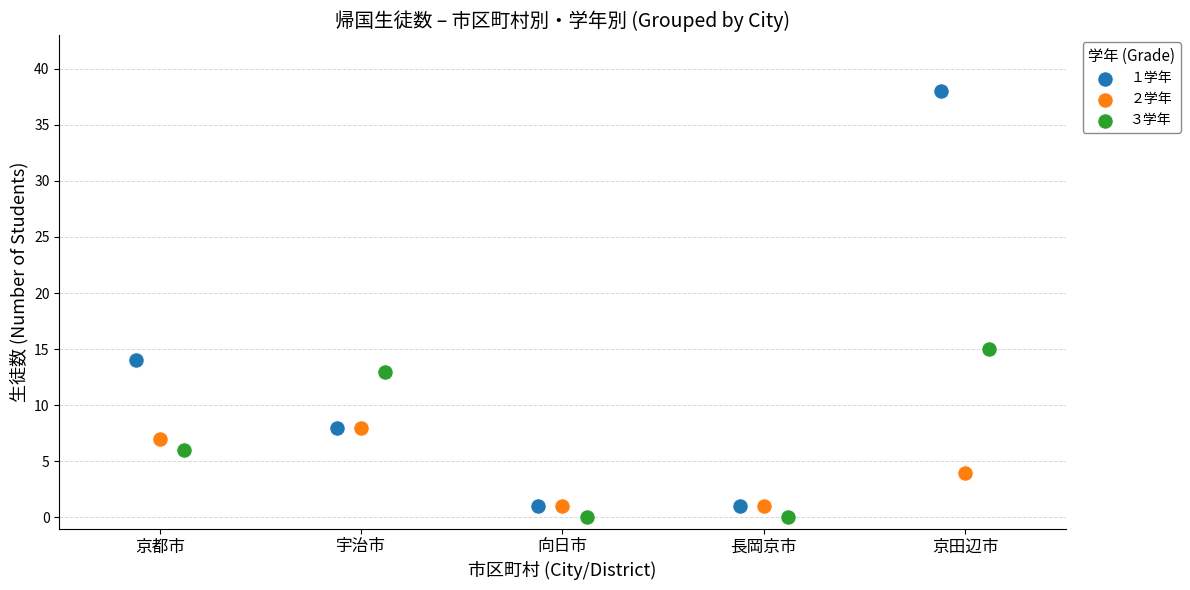

Which series has the widest spread of Y values?

１学年